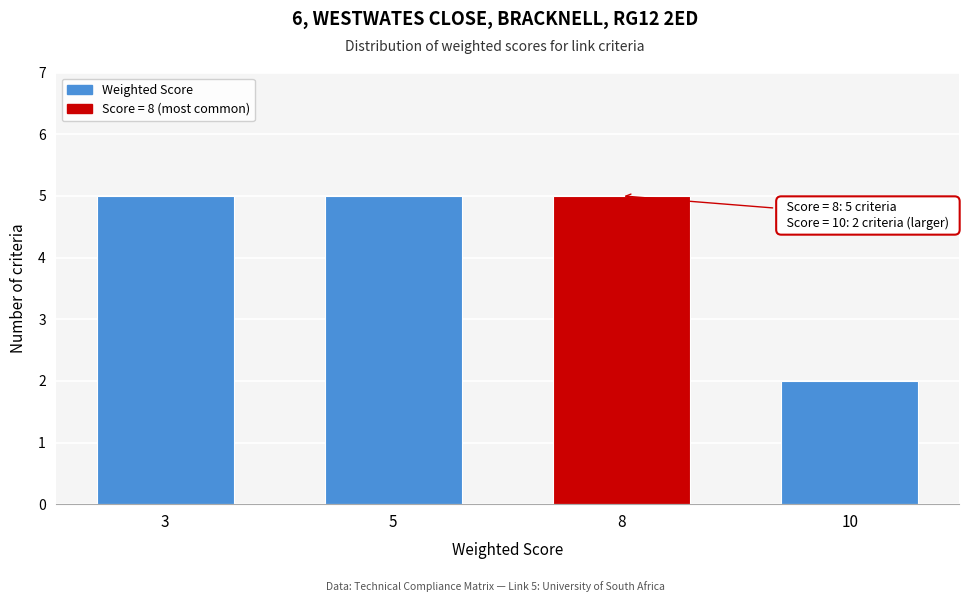

Reading left to right, what are all the values shown in this chart?

3=5	5=5	8=5	10=2